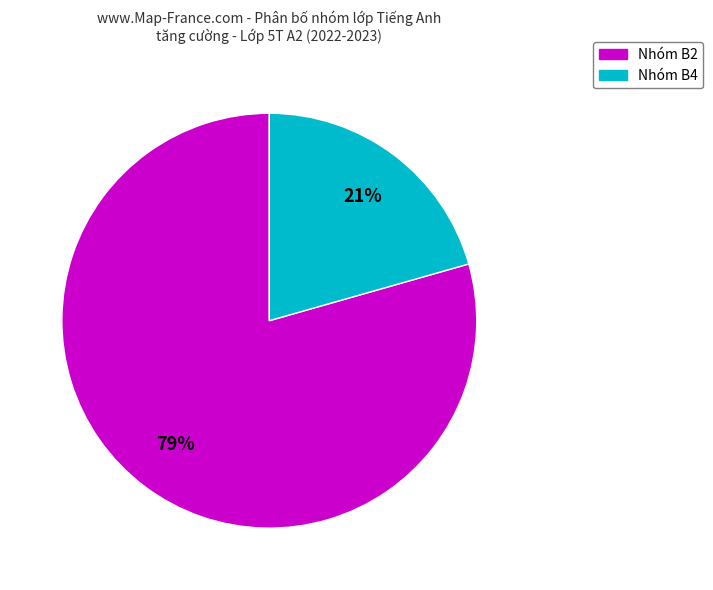

To the nearest percent, what is the average slice percentage?

50%